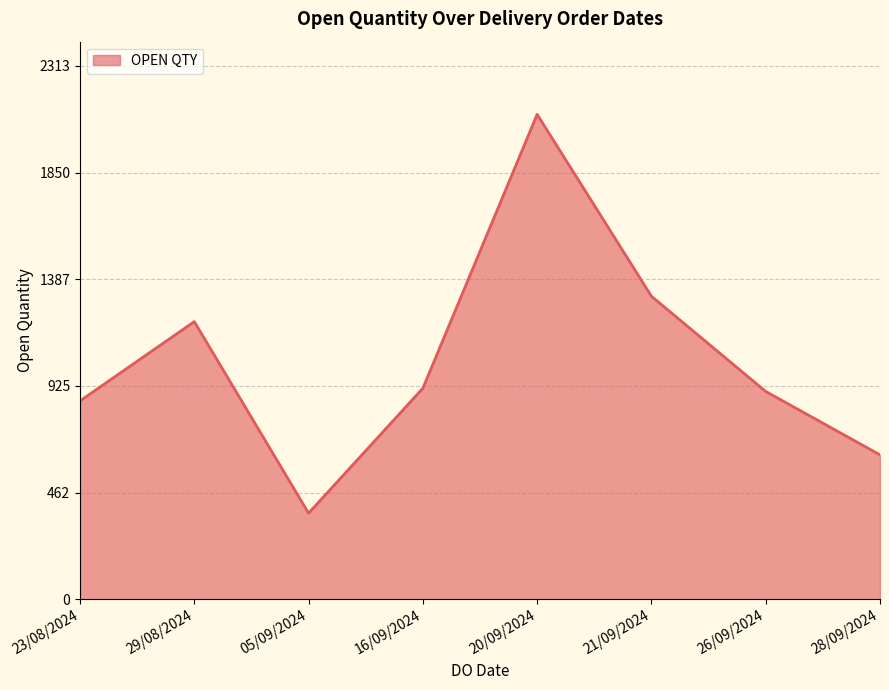

Which label corresponds to the smallest value in the chart?

05/09/2024